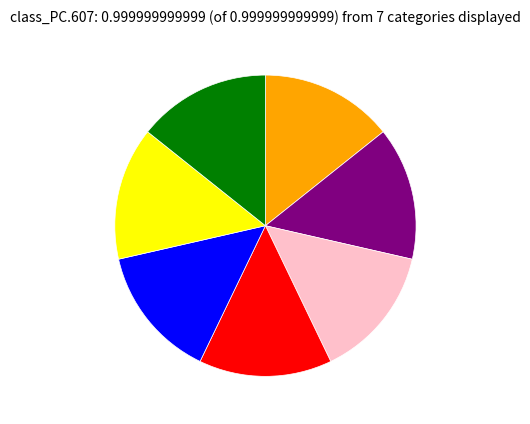

Is there any slice that represents more than half of the pie?

No